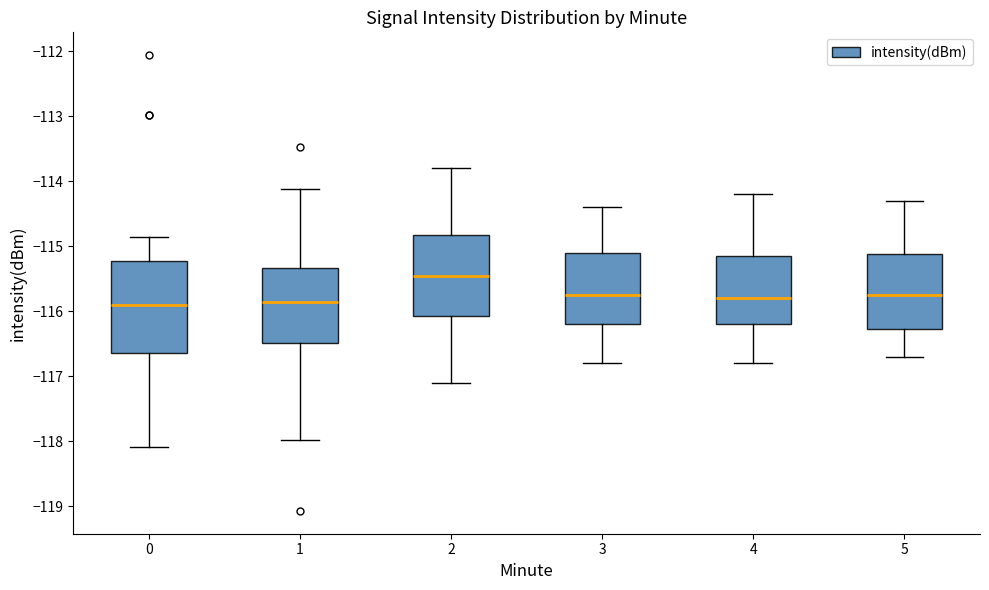

Where does the lower whisker of the box at x = 5 end on the y-axis? The values are not printed on the chart, so give them approximately, as read against the axis.

-116.7